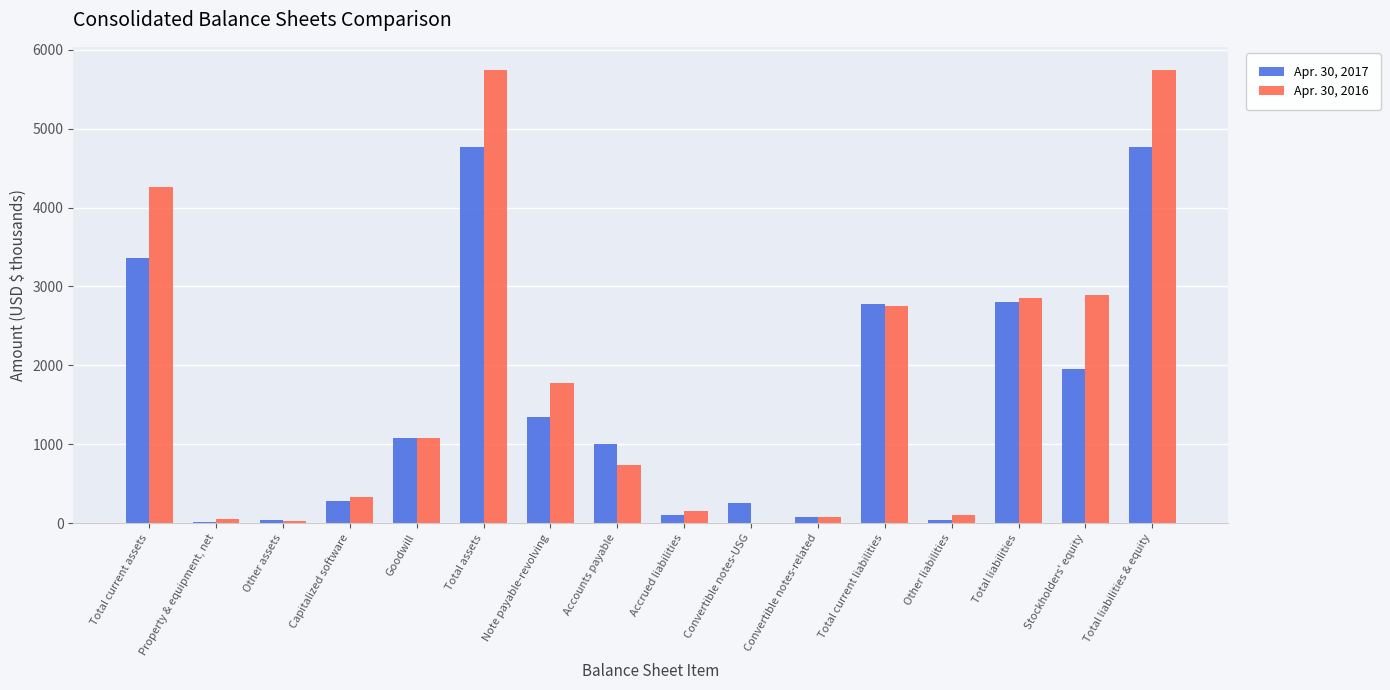

How many categories are shown in the chart?

16